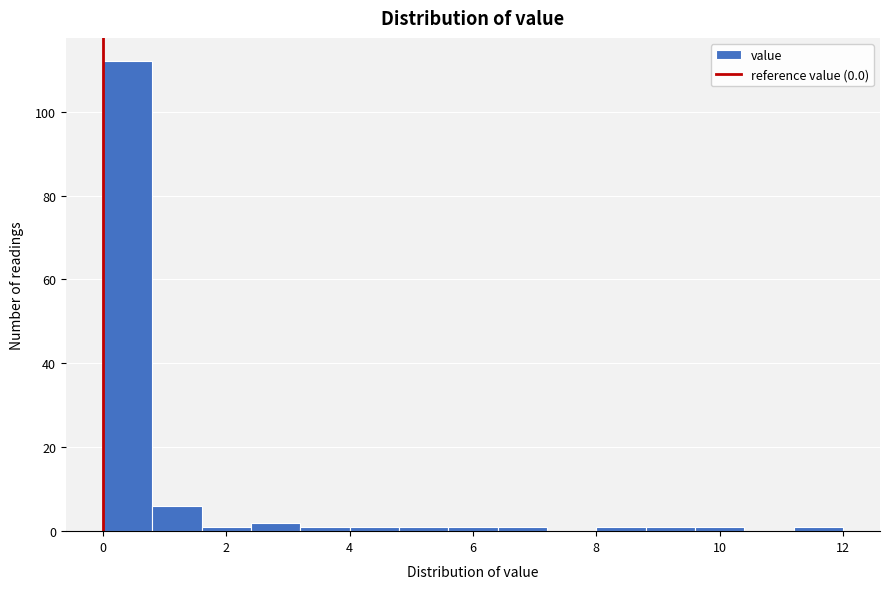

What is the height of the bar covering 2.4 to 3.2 on the x-axis? The values are not printed on the chart, so give them approximately, as read against the axis.

2